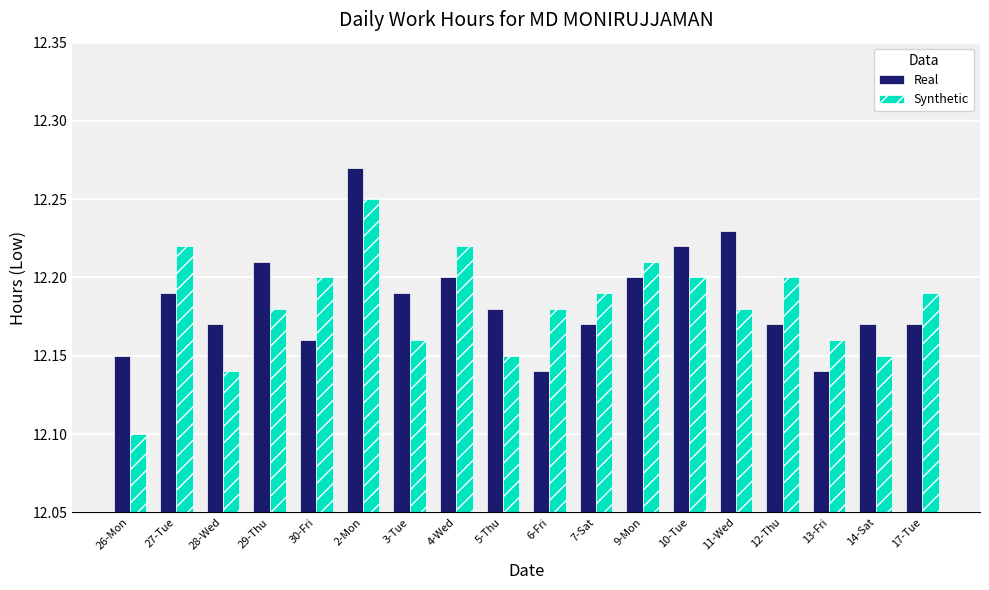

Which series changed the most between 4-Wed and 9-Mon?

Synthetic